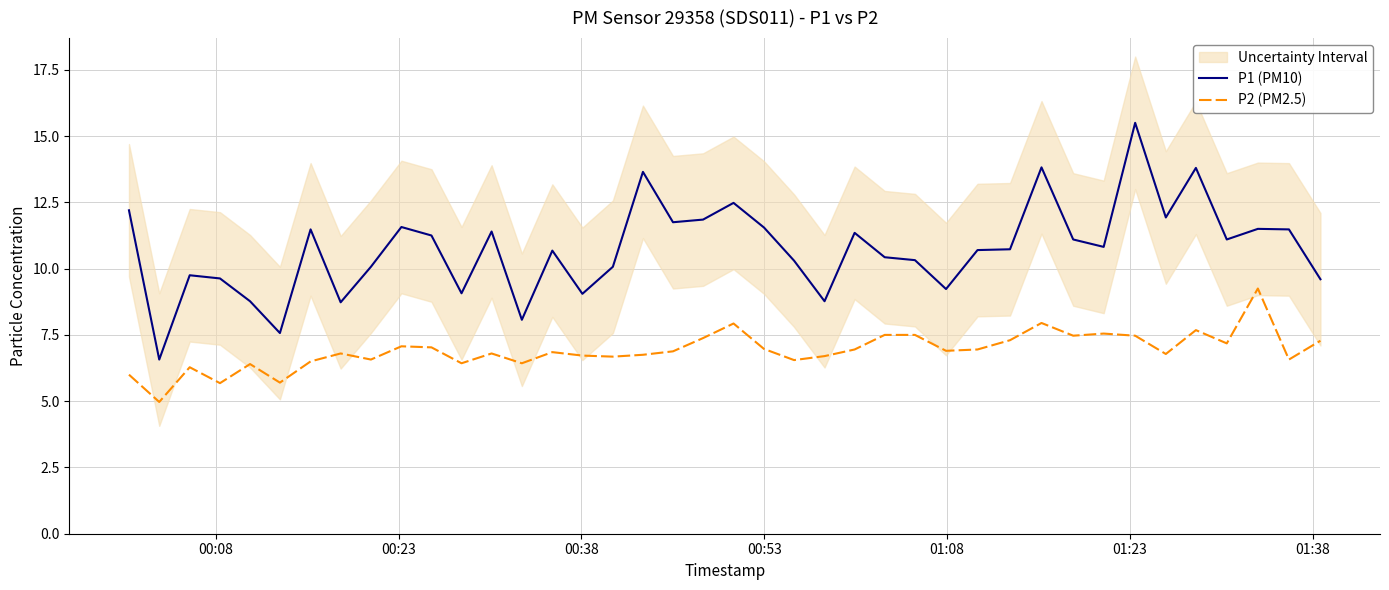

What is the minimum value for P1 (PM10)?

6.6